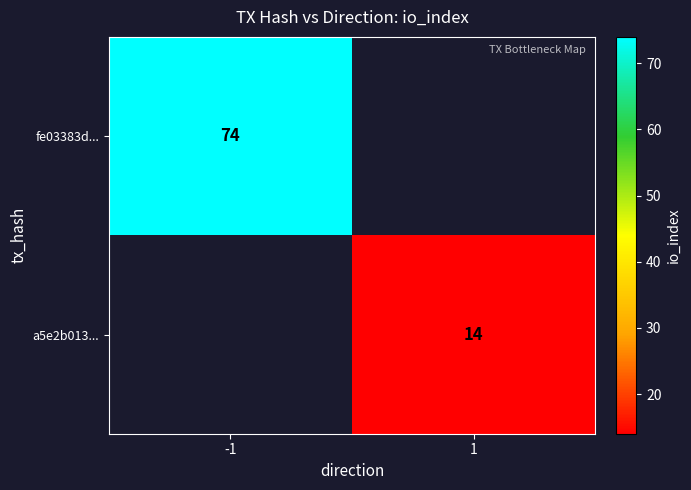

The fe03383d... series shows 74 at -1. True or false?

True